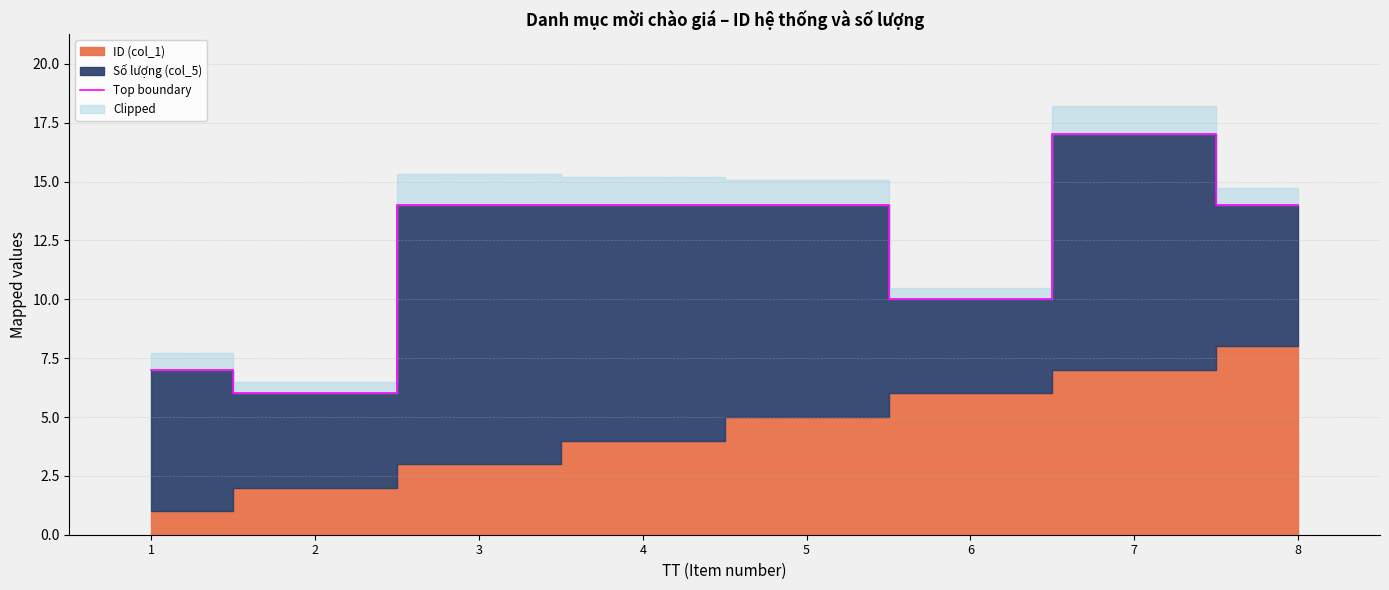

Is it true that the value at 2 is 6?

True